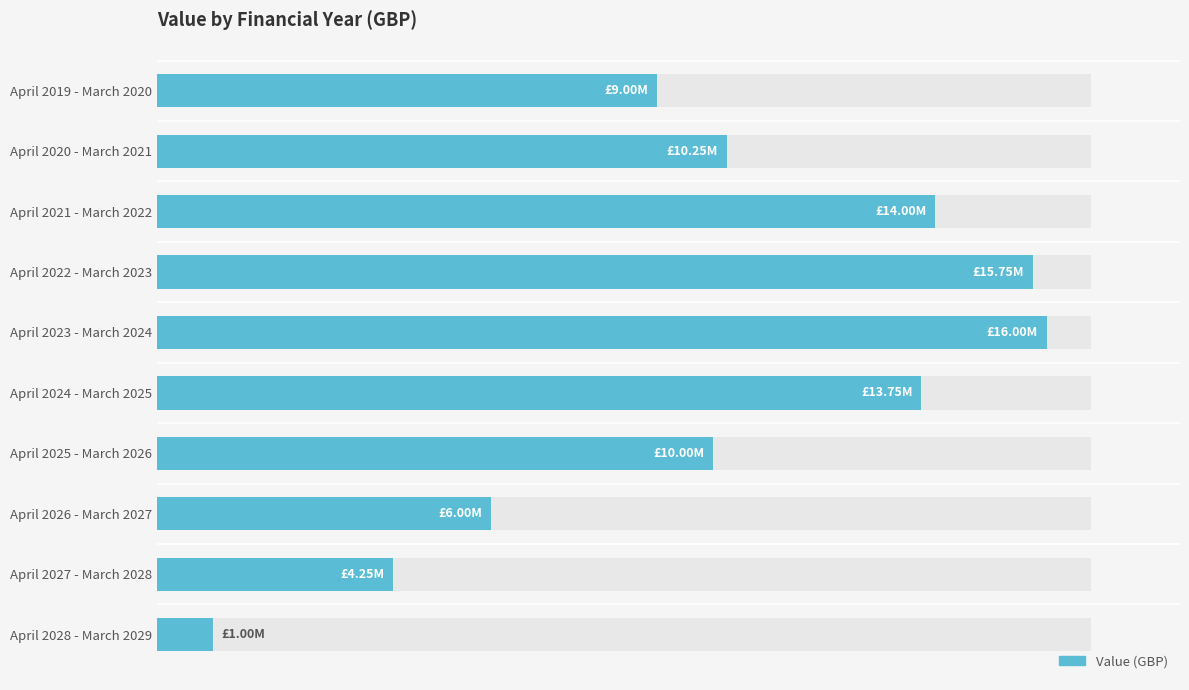

What is the value of the 4th bar from the left?

15750000